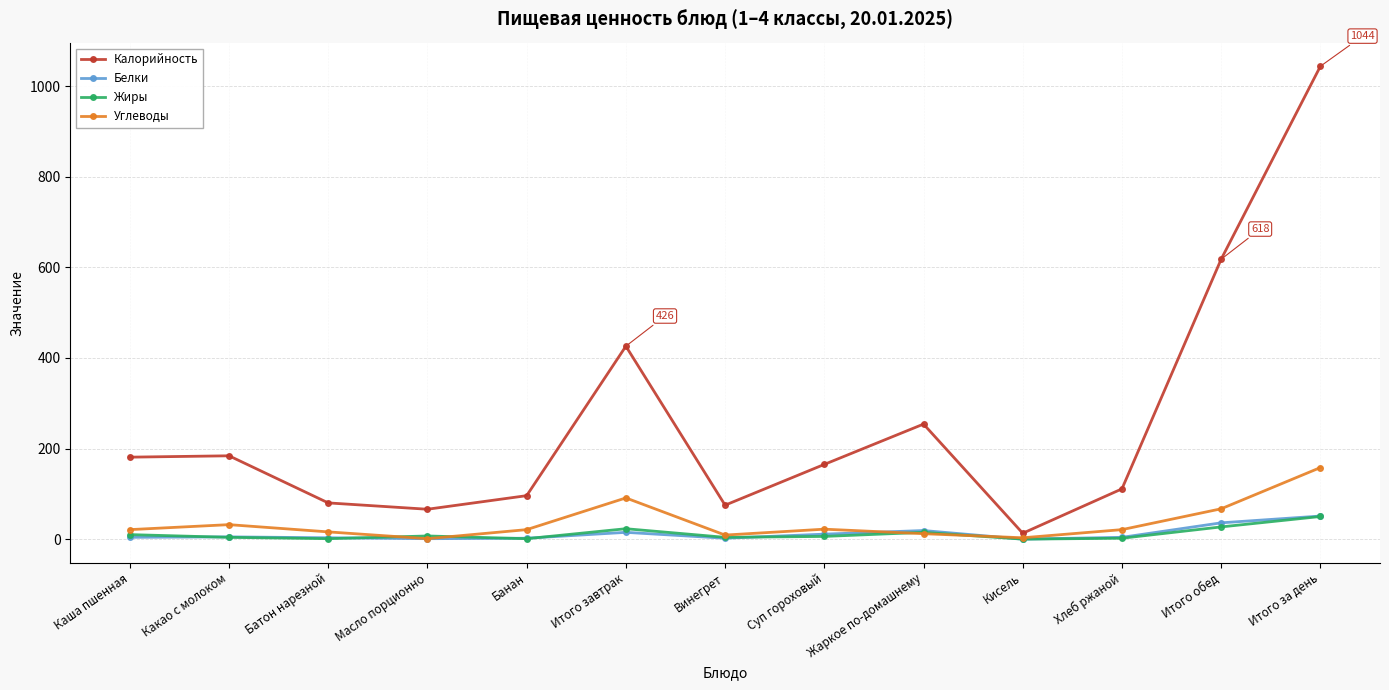

True or false: Калорийность has a value of 309 at Каша пшенная.

False